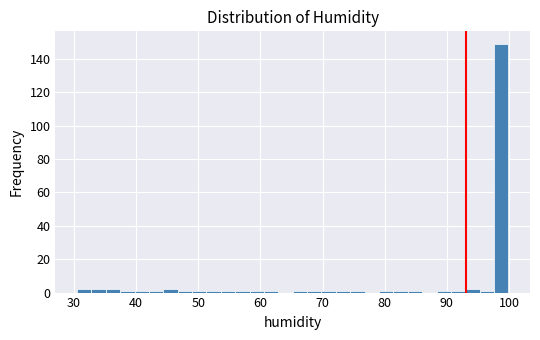

Read against the x-axis, roughly where is the centre of the tallest bar?

99